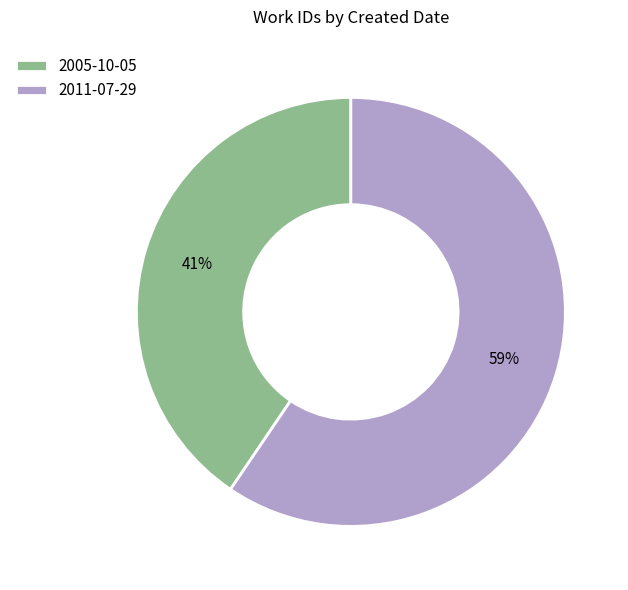

Which category accounts for the majority?

2011-07-29